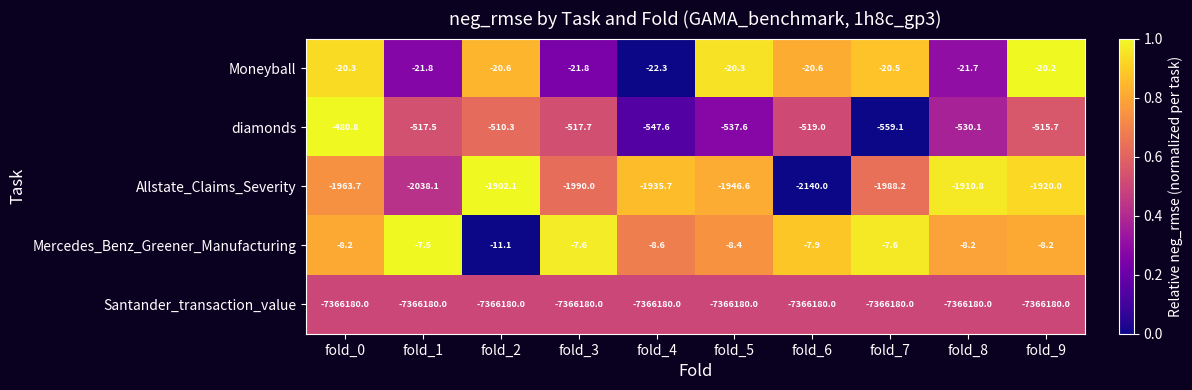

At which category is the sum across all series the highest?

fold_2